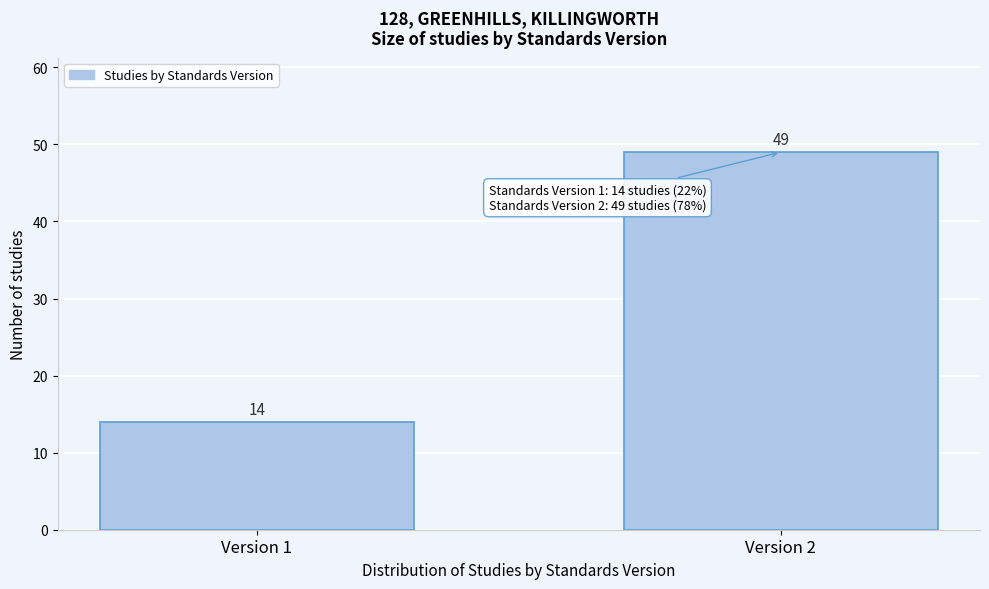

Reading left to right, list all the values displayed in this chart.

Version 1=14	Version 2=49